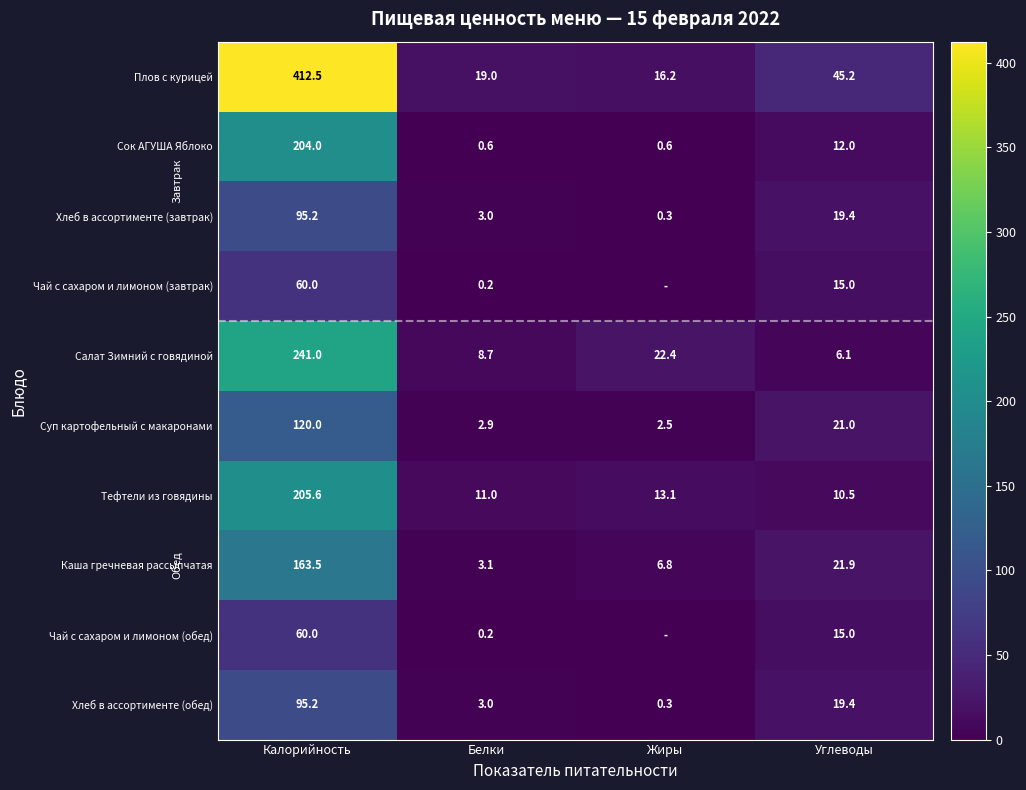

What is the difference between the maximum and minimum values in the Салат Зимний с говядиной series?

234.9